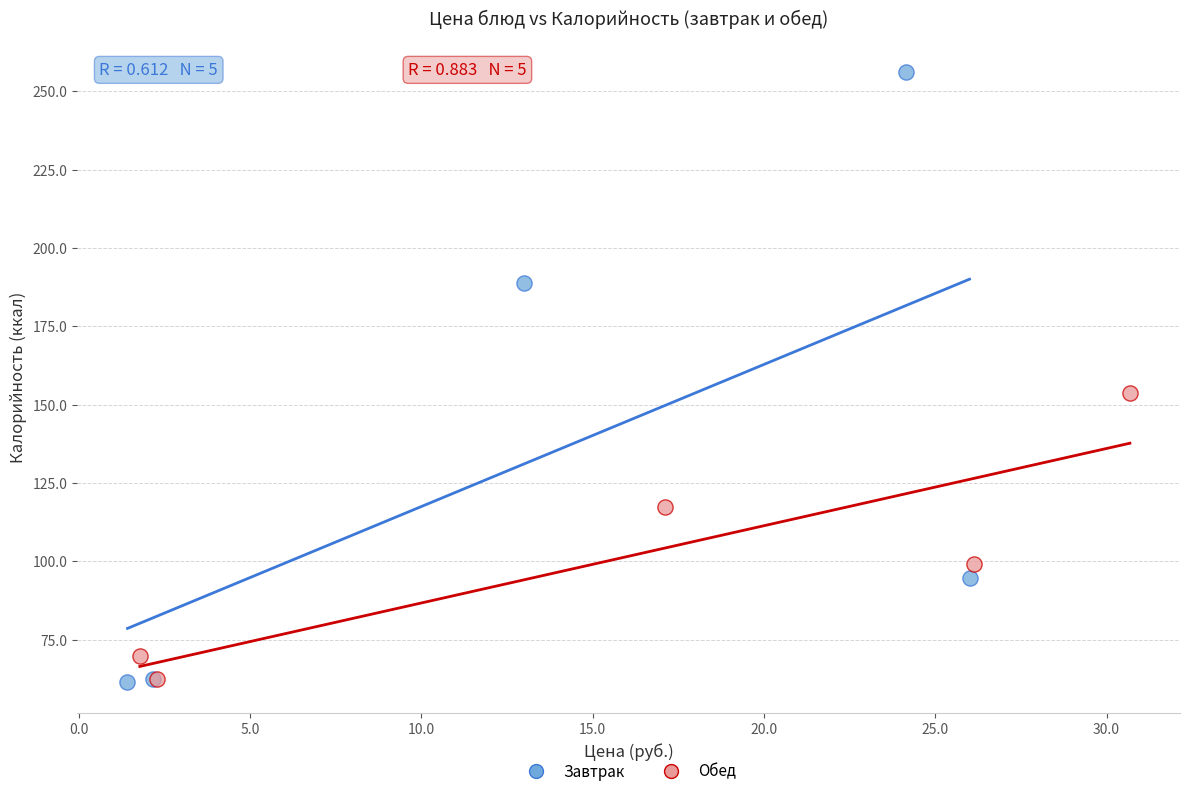

Which series contains the highest Y value?

Завтрак